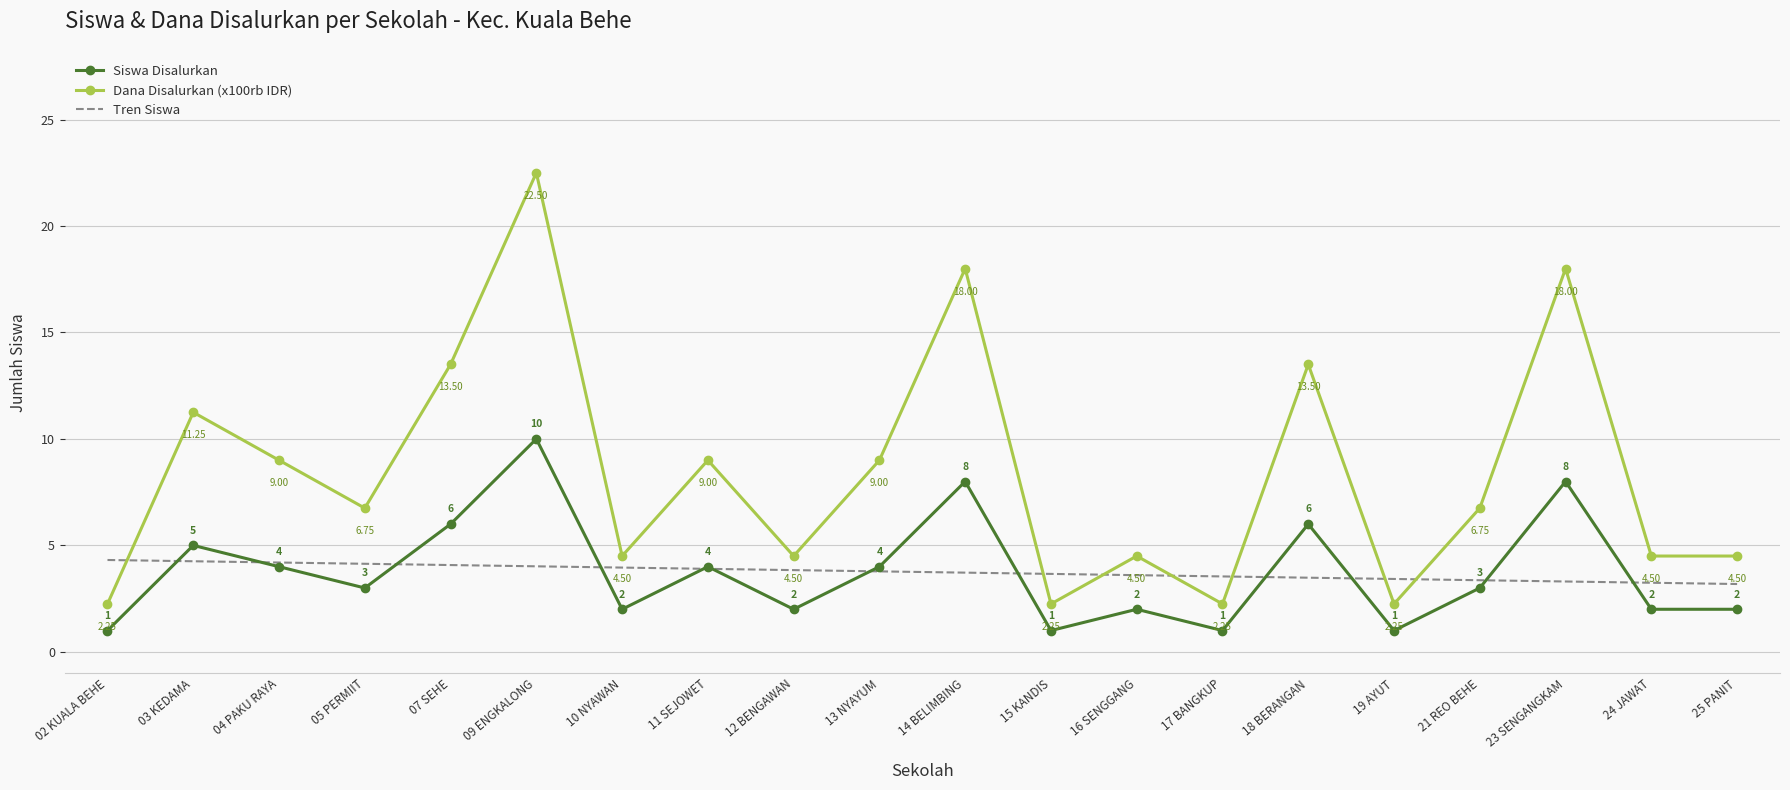

Which series changed the most between 12 BENGAWAN and 16 SENGGANG?

Tren Siswa